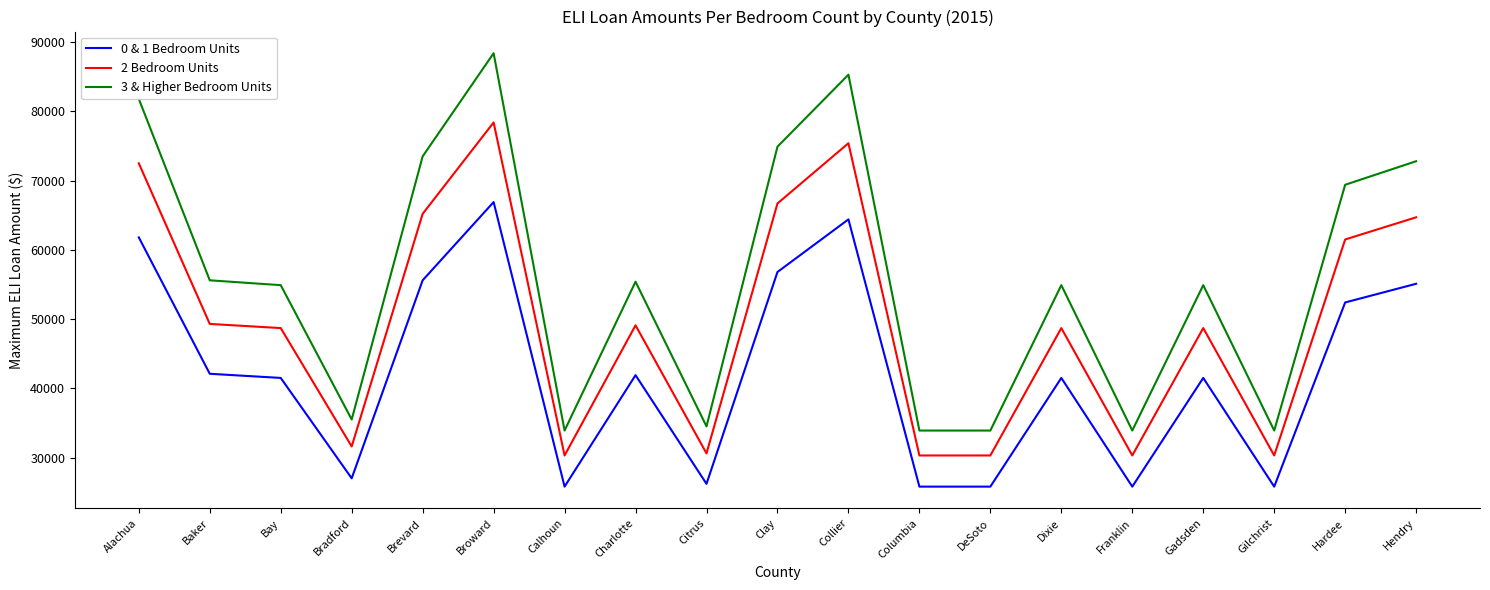

At which category does the chart reach its peak across all series?

Broward